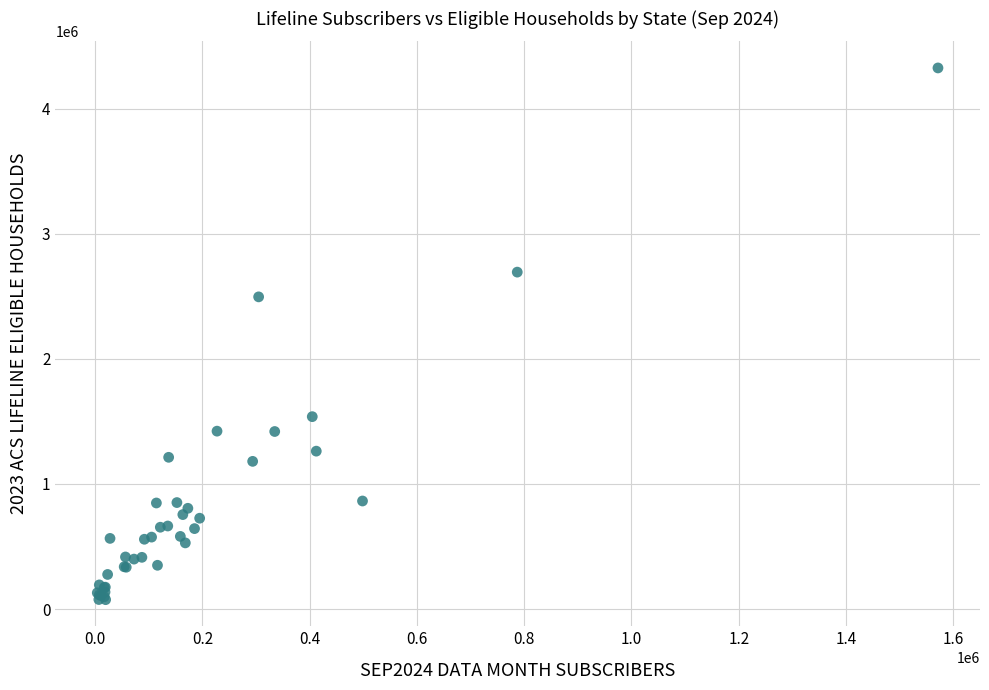

What Y value in the scatter plot is closest to 2200565?

2495821